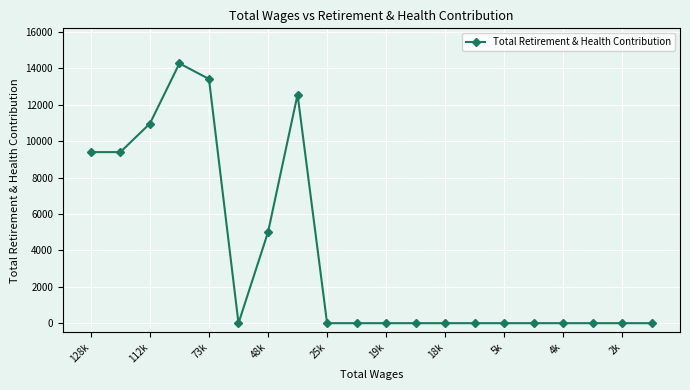

Reading left to right, transcribe all the data shown in this chart.

9400	9400	10967	14273	13418	0	5000	12564	0	0	0	0	0	0	0	0	0	0	0	0